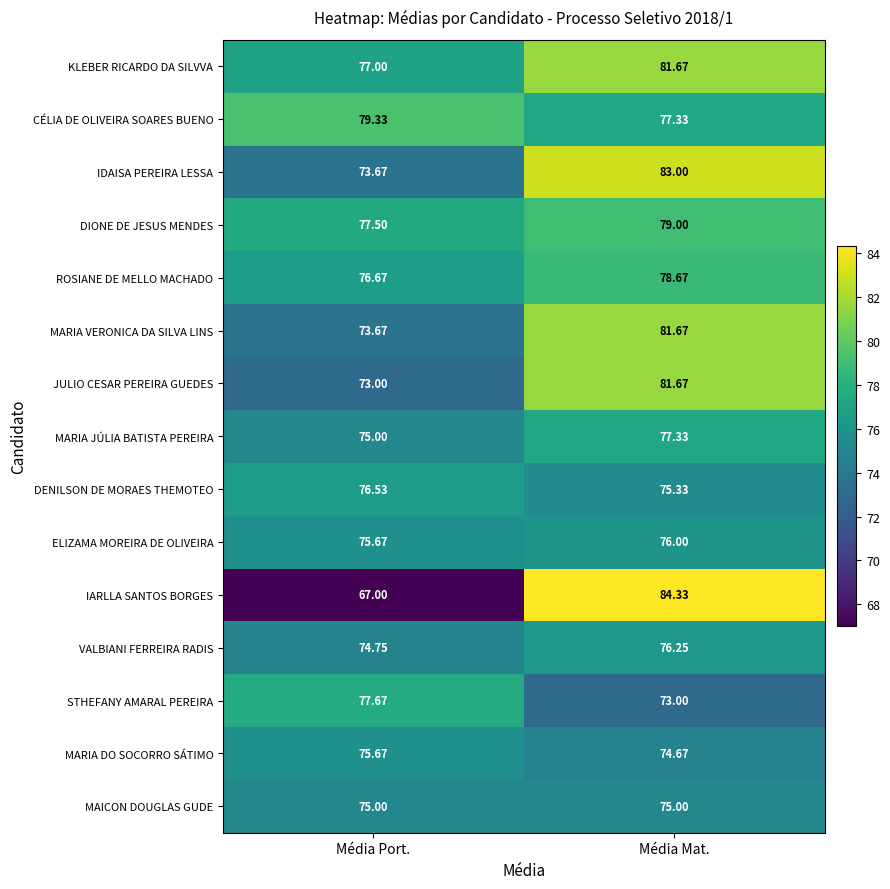

Which category has the highest value in the DENILSON DE MORAES THEMOTEO series?

Média Port.